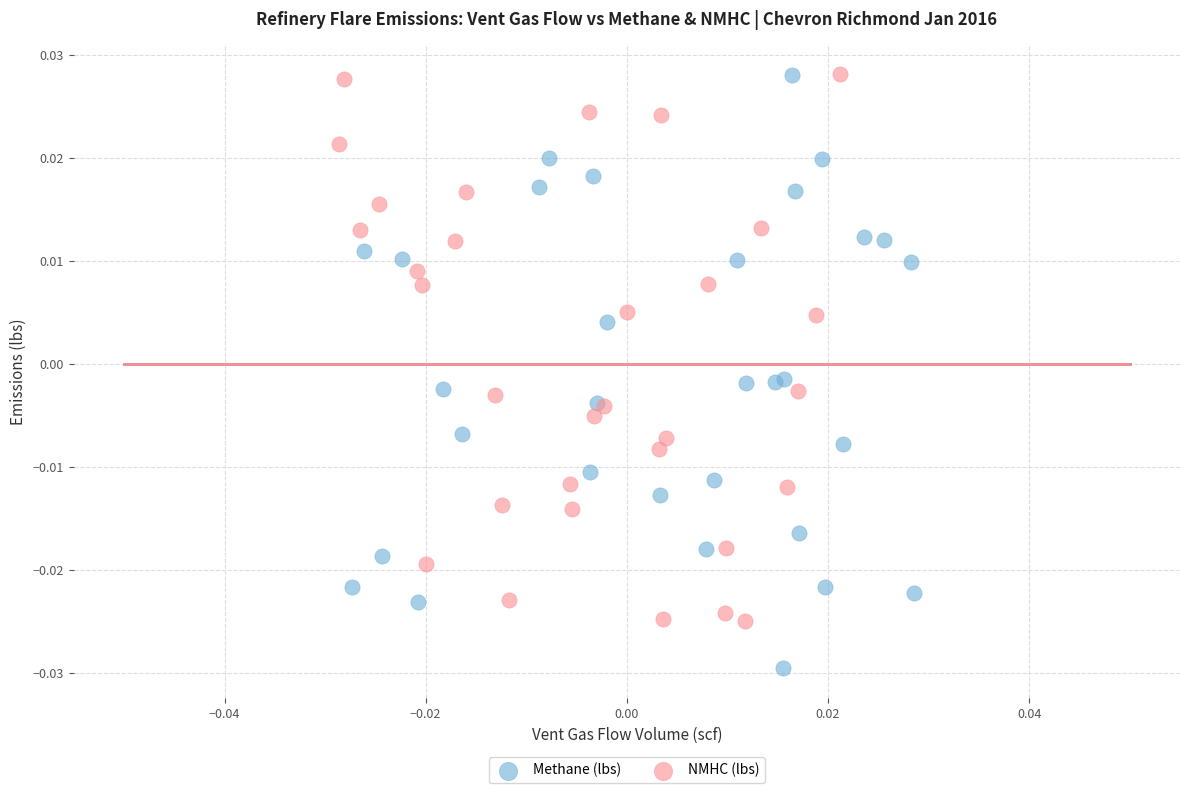

Which series has the largest Y range (max minus min)?

Methane (lbs)